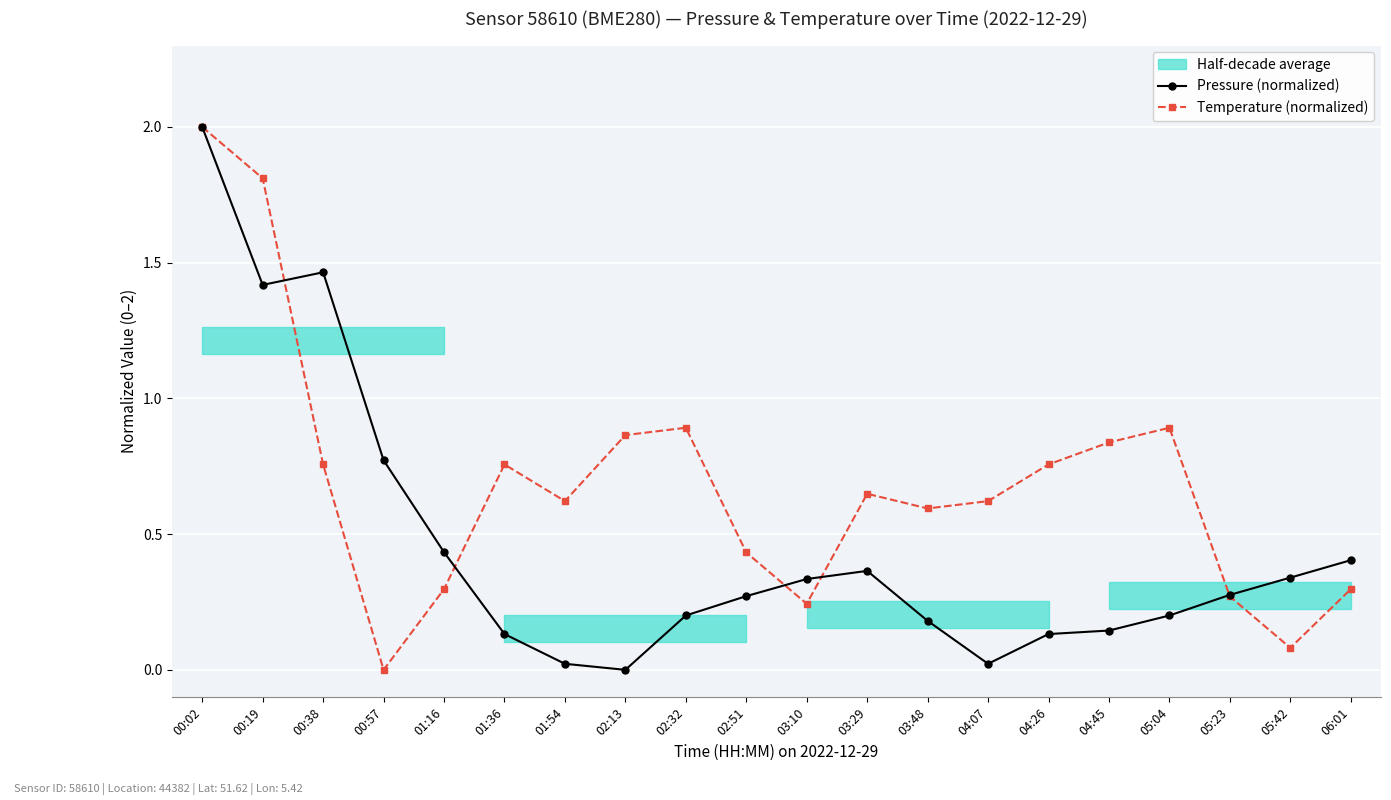

The Pressure (normalized) series shows 0.4 at 01:16. True or false?

True